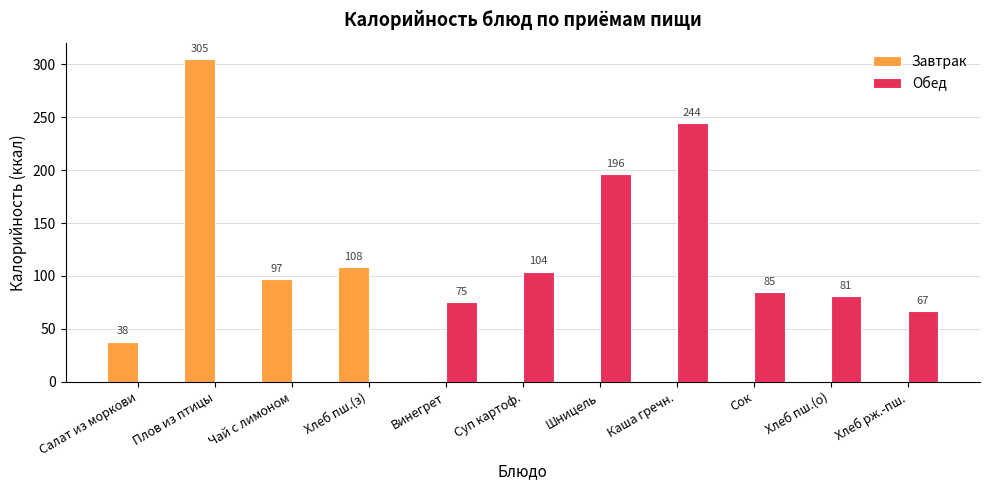

Between Хлеб пш.(о) and Хлеб рж.-пш., which series saw the biggest shift?

Обед